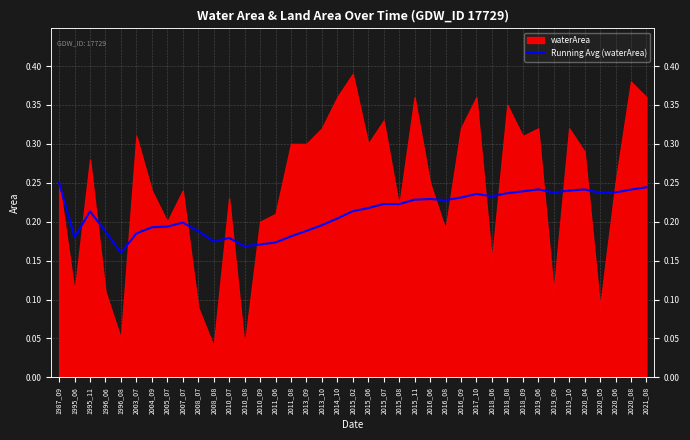

What is the sum of the values at 1987_09 and 2020_04?

0.5